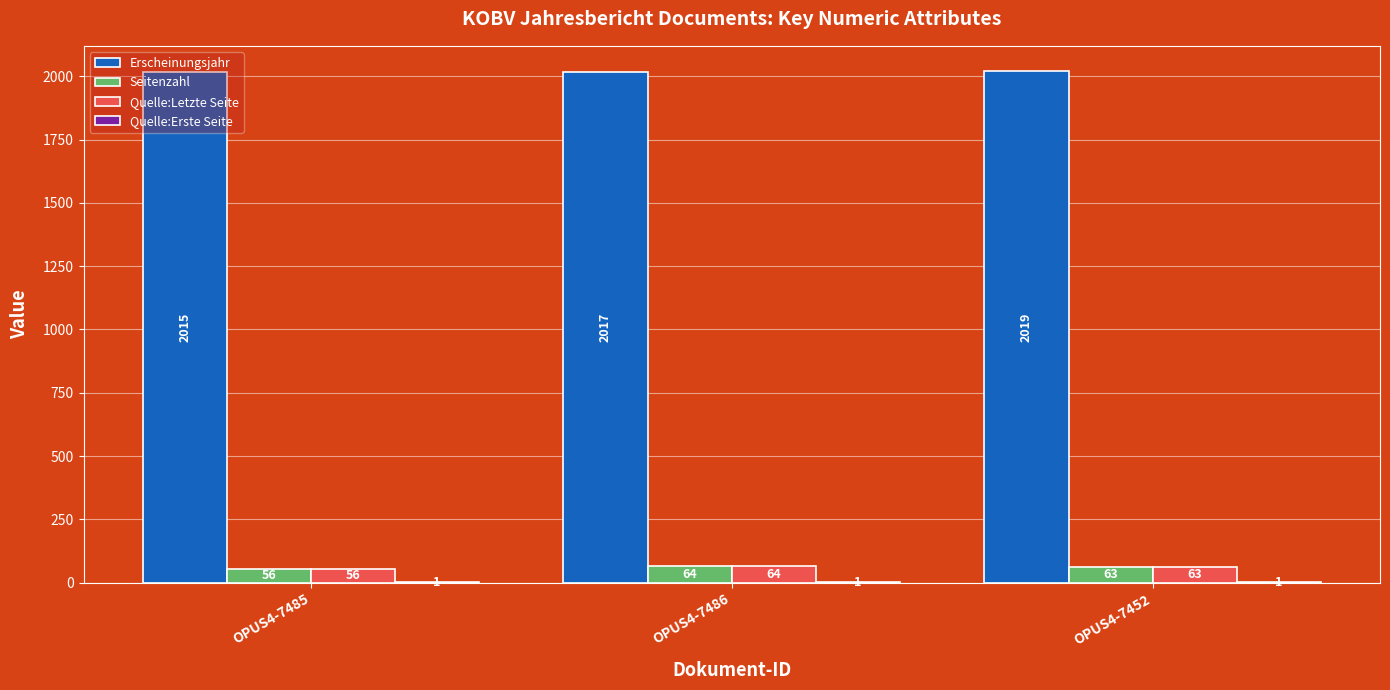

What is the sum of all Seitenzahl values?

183